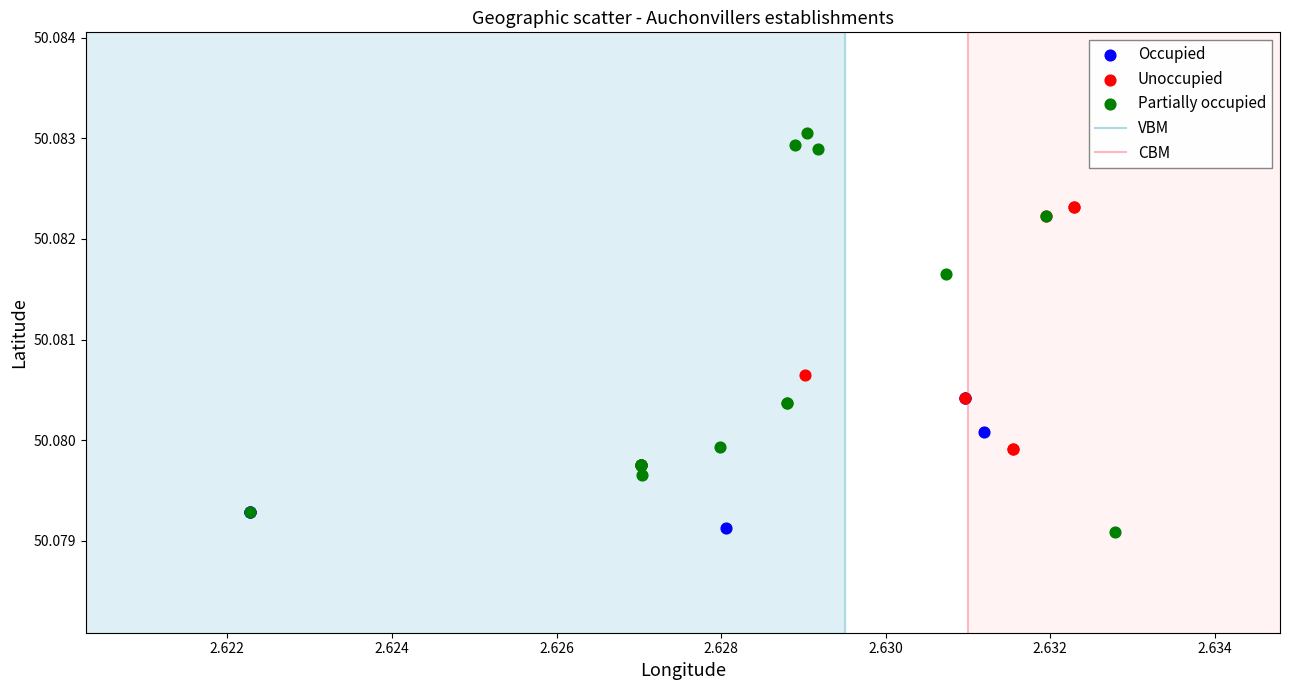

Which series contains the highest Y value?

Partially occupied